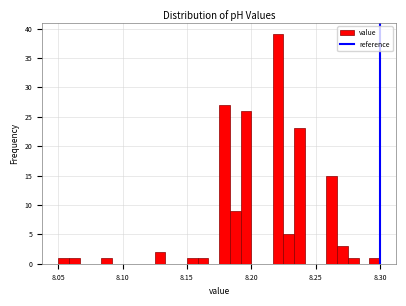

Around what value on the x-axis is the tallest bar? Give the approximate position of its centre, as read against the axis.

8.220